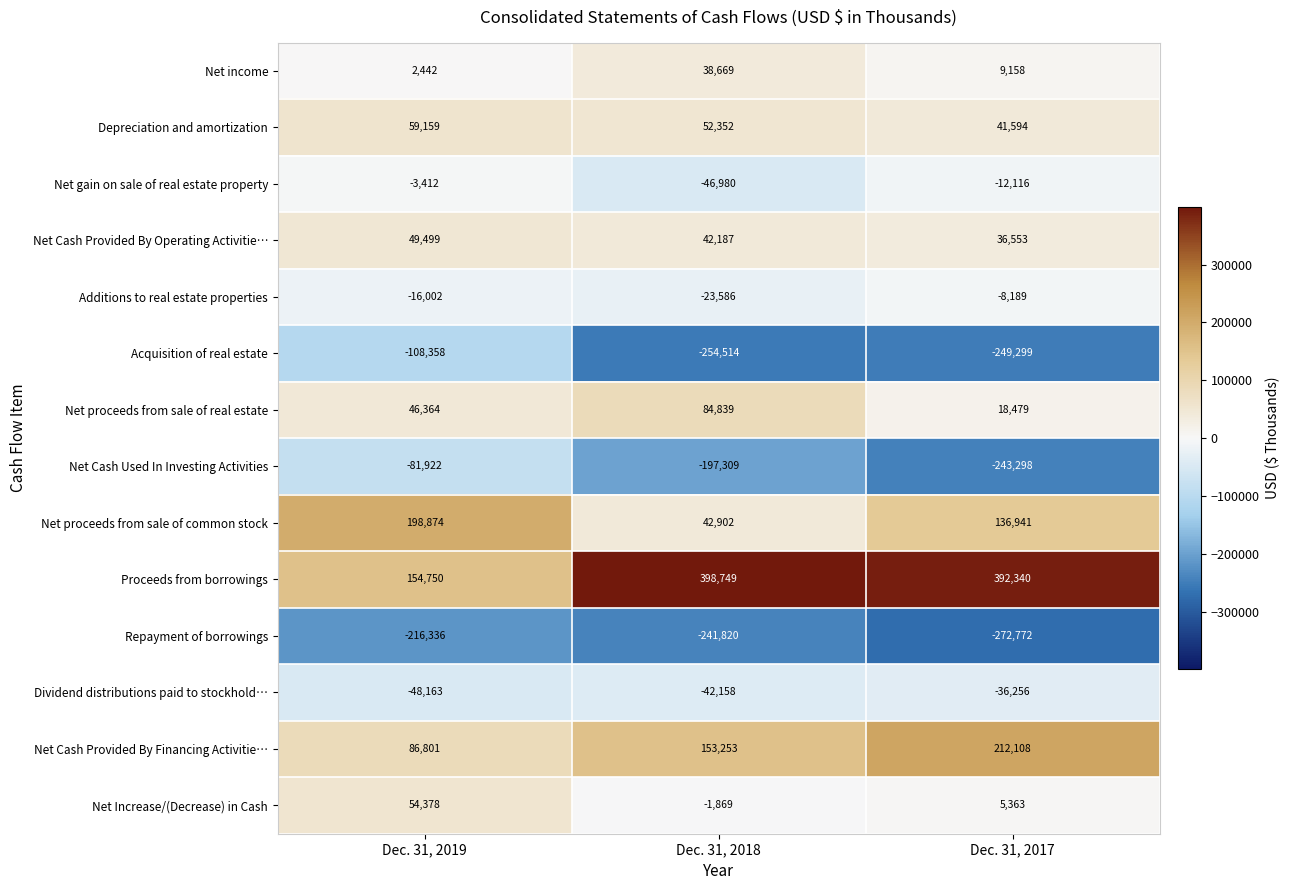

At Dec. 31, 2019, list the series in order from largest to smallest.

Net proceeds from sale of common stock, Proceeds from borrowings, Net Cash Provided By Financing Activitie…, Depreciation and amortization, Net Increase/(Decrease) in Cash, Net Cash Provided By Operating Activitie…, Net proceeds from sale of real estate, Net income, Net gain on sale of real estate property, Additions to real estate properties, Dividend distributions paid to stockhold…, Net Cash Used In Investing Activities, Acquisition of real estate, Repayment of borrowings